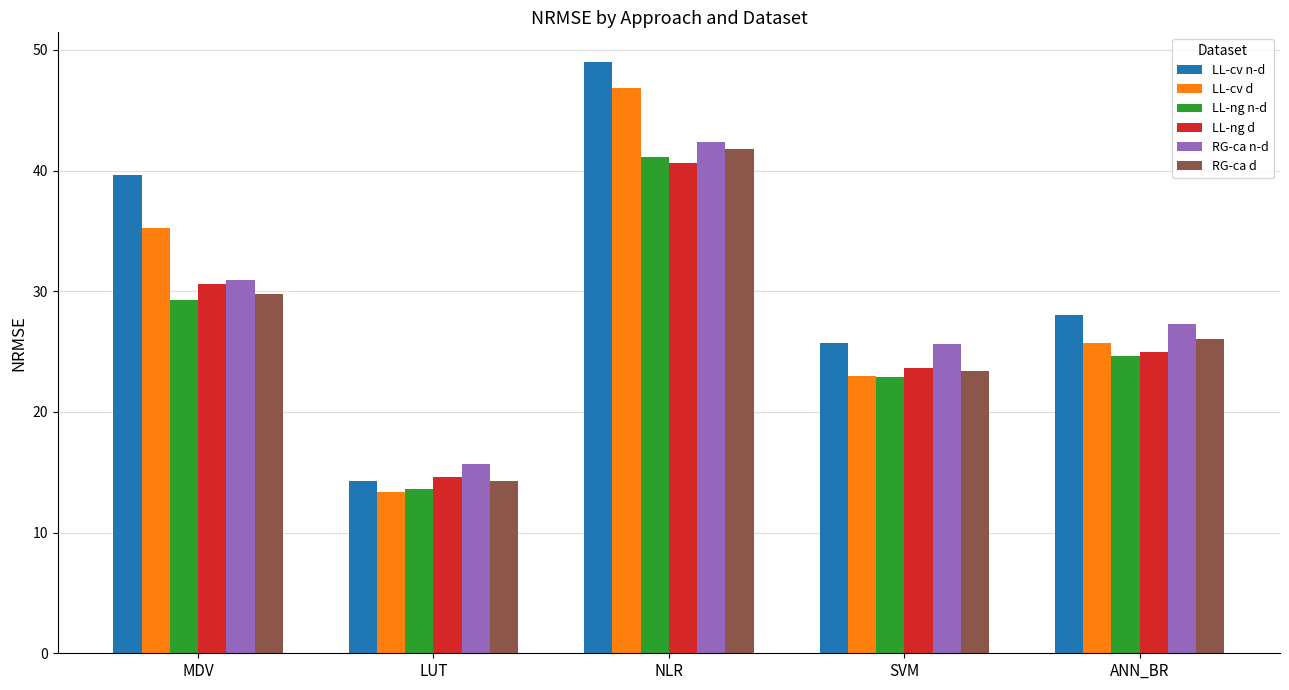

How many bars are there in each group?

6